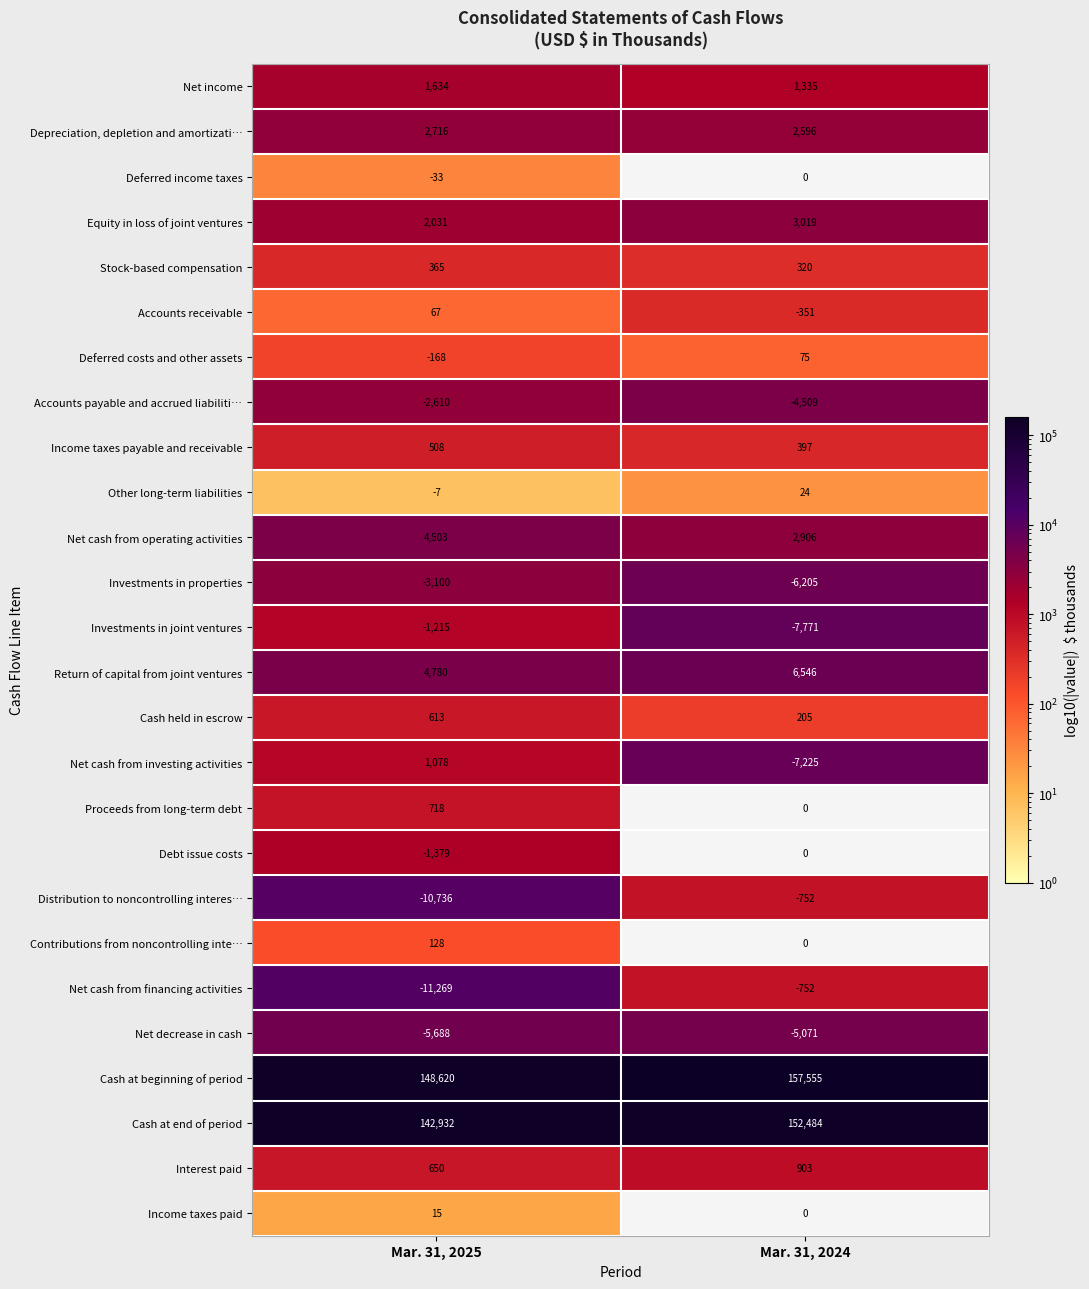

Which label corresponds to the smallest value in the chart?

Mar. 31, 2025